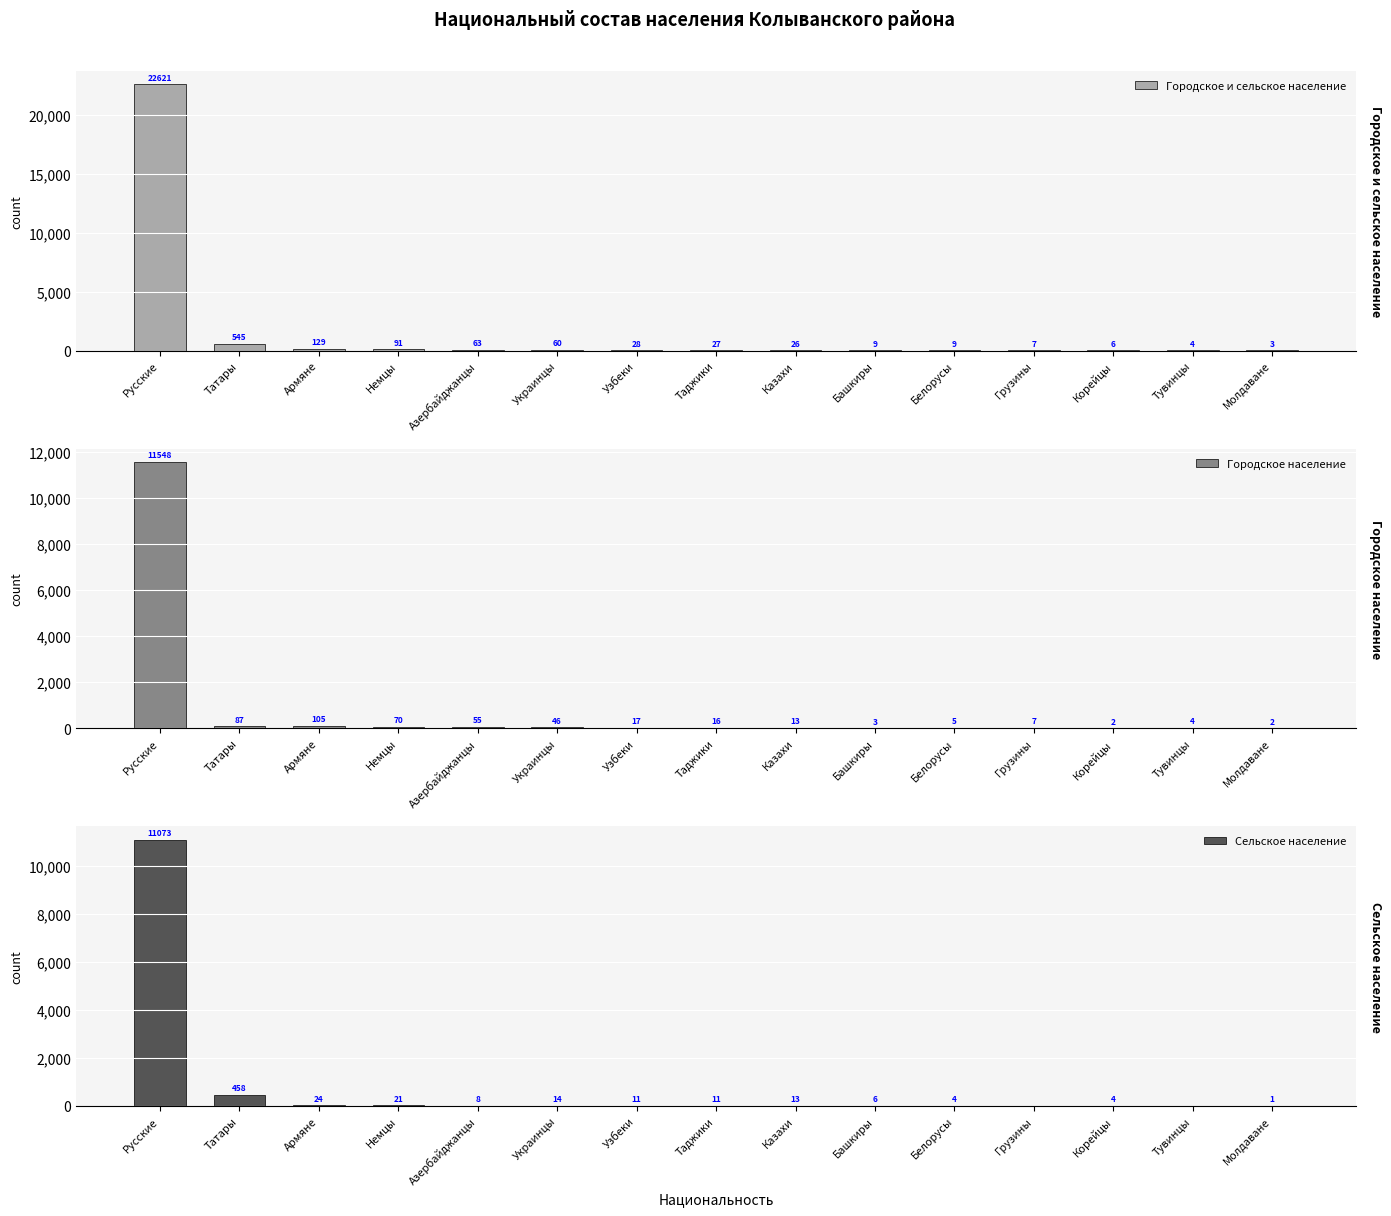

Is it true that Городское и сельское население equals 4 at Тувинцы?

True